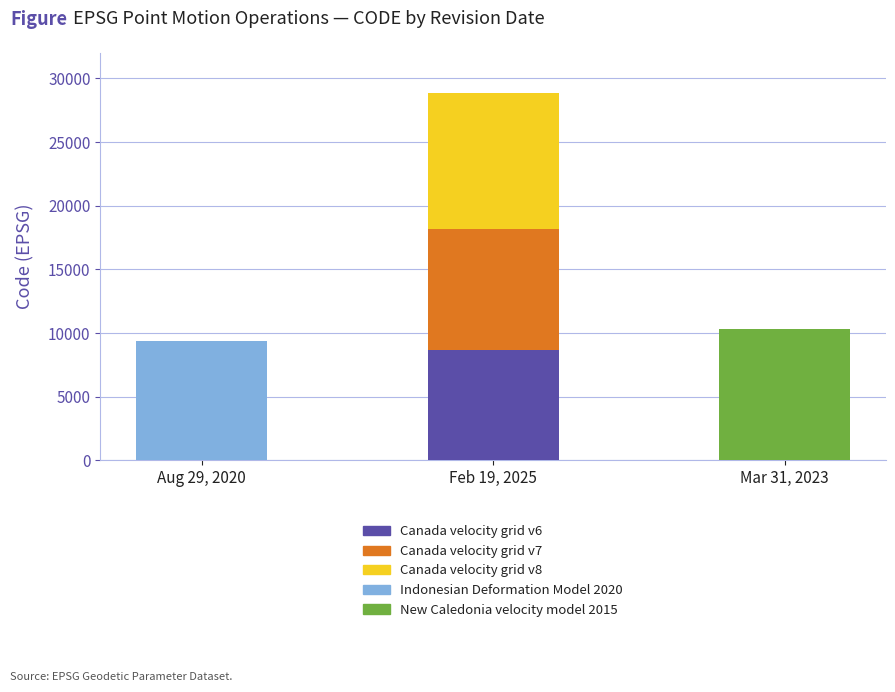

Reading right to left, list all the values displayed in this chart.

Canada velocity grid v6: 0	8676	0
Canada velocity grid v7: 0	9483	0
Canada velocity grid v8: 0	10707	0
Indonesian Deformation Model 2020: 0	0	9375
New Caledonia velocity model 2015: 10323	0	0